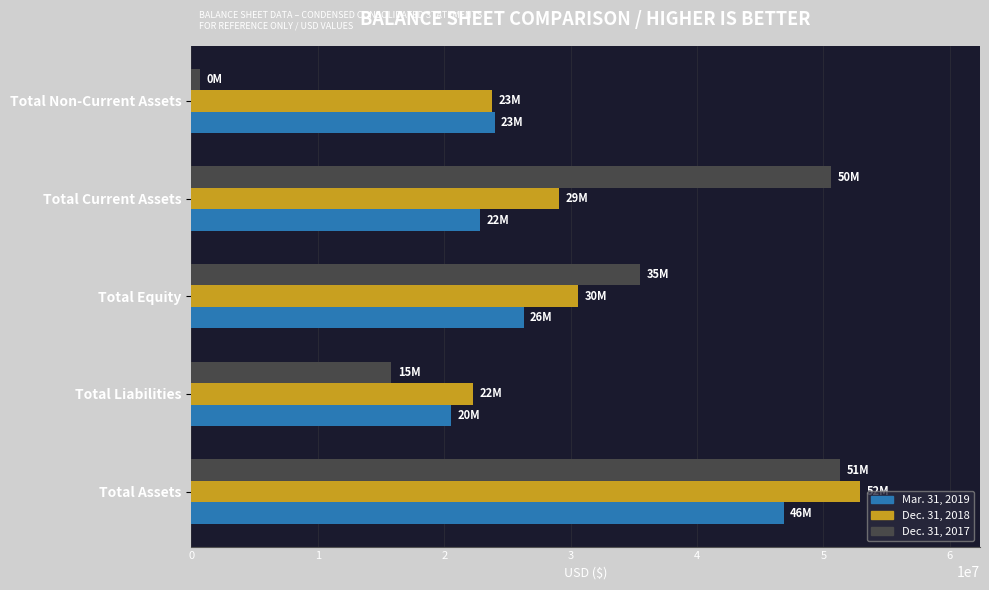

Between Total Assets and Total Liabilities, which series saw the biggest shift?

Dec. 31, 2017